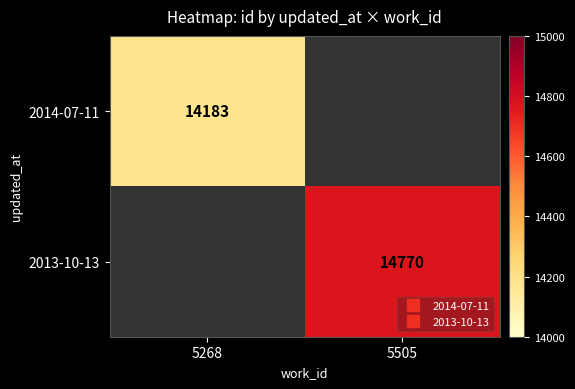

What is the total value across all series at 5268?

14183